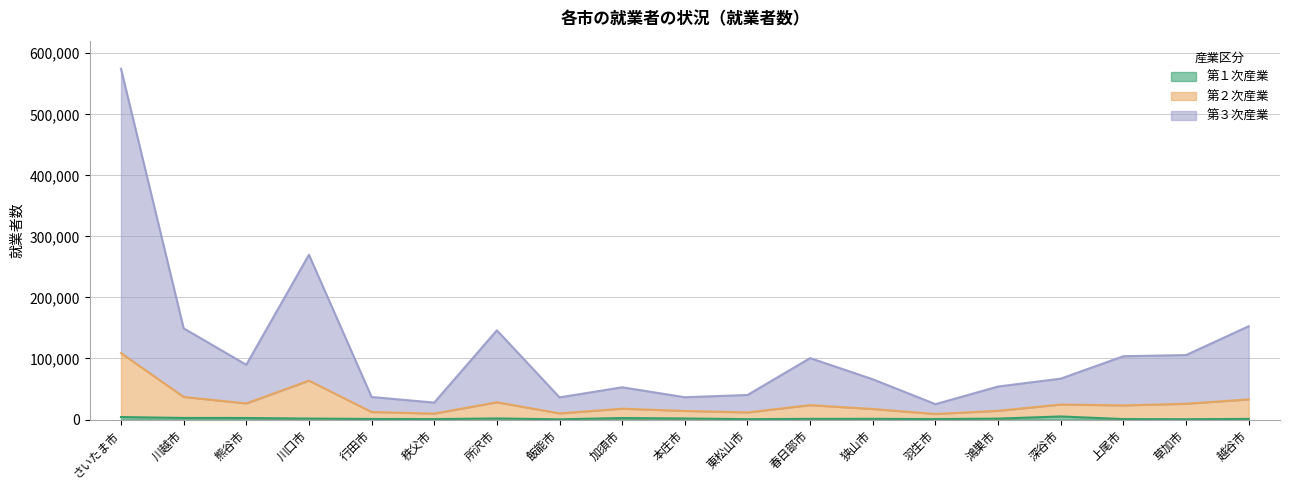

Reading left to right, list all the values displayed in this chart.

第１次産業: さいたま市=4116	川越市=2630	熊谷市=2550	川口市=1611	行田市=982	秩父市=779	所沢市=1793	飯能市=428	加須市=2463	本庄市=1755	東松山市=640	春日部市=1154	狭山市=1184	羽生市=808	鴻巣市=1527	深谷市=5070	上尾市=769	草加市=539	越谷市=1059
第２次産業: さいたま市=108869	川越市=37054	熊谷市=26445	川口市=63728	行田市=12390	秩父市=9727	所沢市=28356	飯能市=10135	加須市=17786	本庄市=14121	東松山市=11731	春日部市=23600	狭山市=17300	羽生市=9119	鴻巣市=14338	深谷市=24658	上尾市=23192	草加市=25886	越谷市=33065
第３次産業: さいたま市=574648	川越市=149441	熊谷市=89729	川口市=269980	行田市=36959	秩父市=27789	所沢市=146152	飯能市=36320	加須市=52858	本庄市=36533	東松山市=40231	春日部市=100652	狭山市=65945	羽生市=25210	鴻巣市=54096	深谷市=67001	上尾市=103748	草加市=105601	越谷市=152845